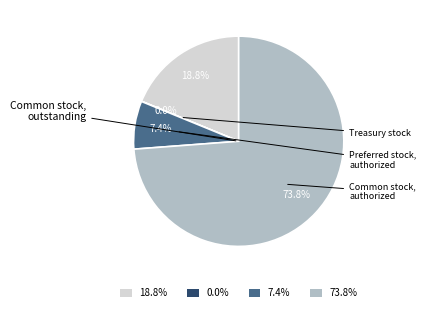

Does any single category account for the majority?

Yes